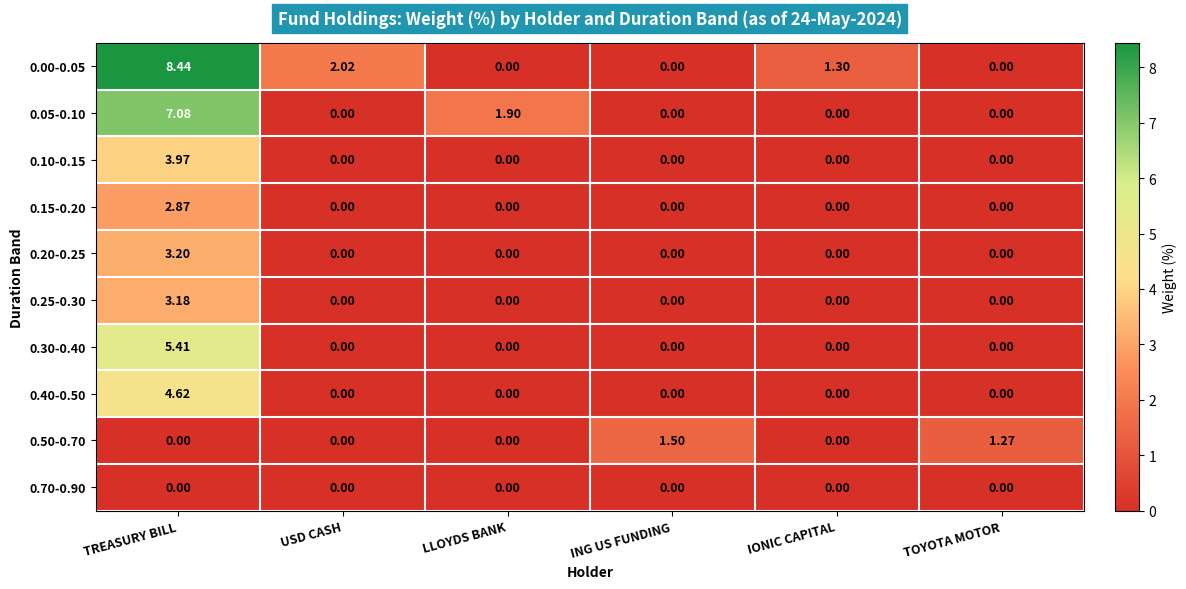

Which category has the highest value in the 0.50-0.70 series?

ING US FUNDING